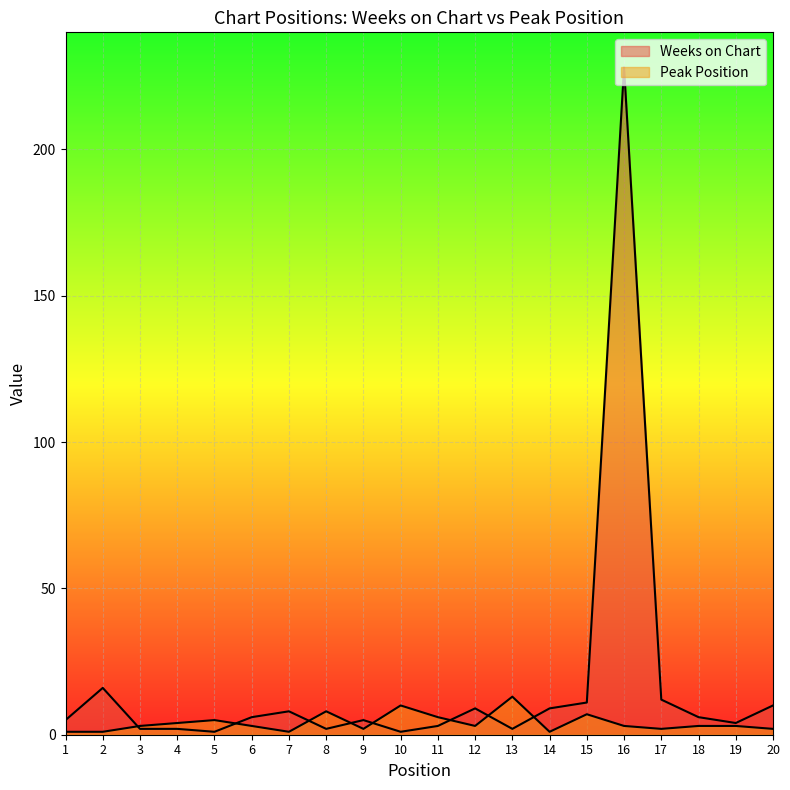

Does the chart display data point markers on the line(s)?

No